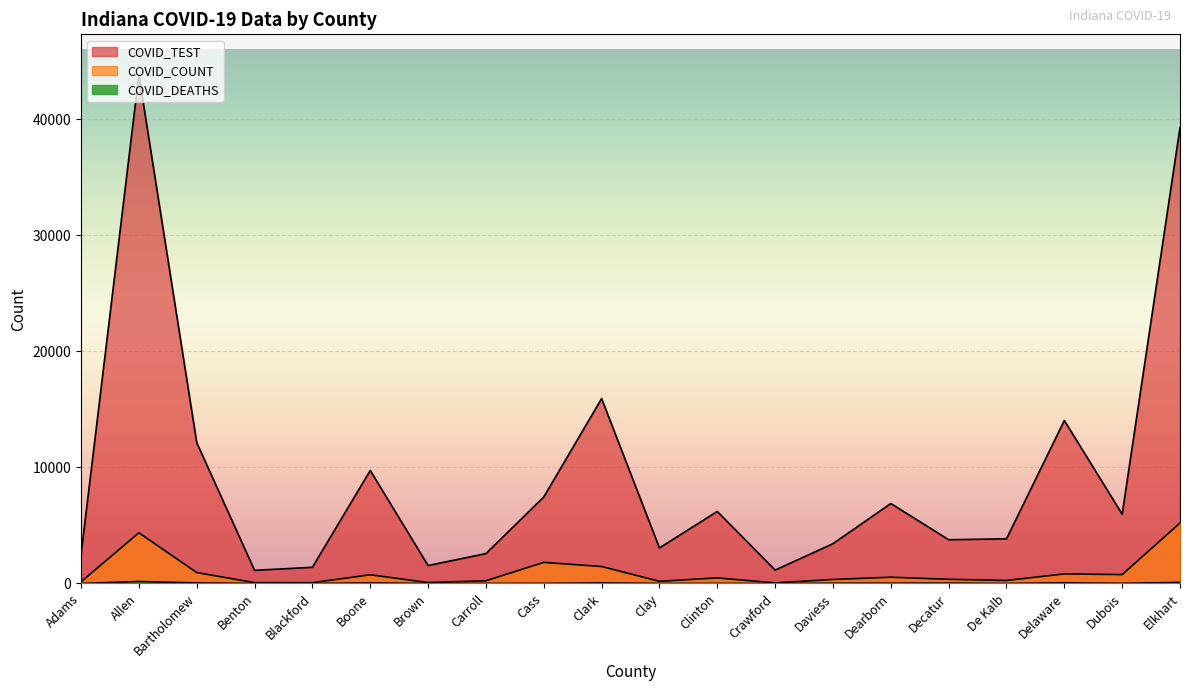

What is the difference between the second highest and second lowest values in the COVID_TEST series?

38113